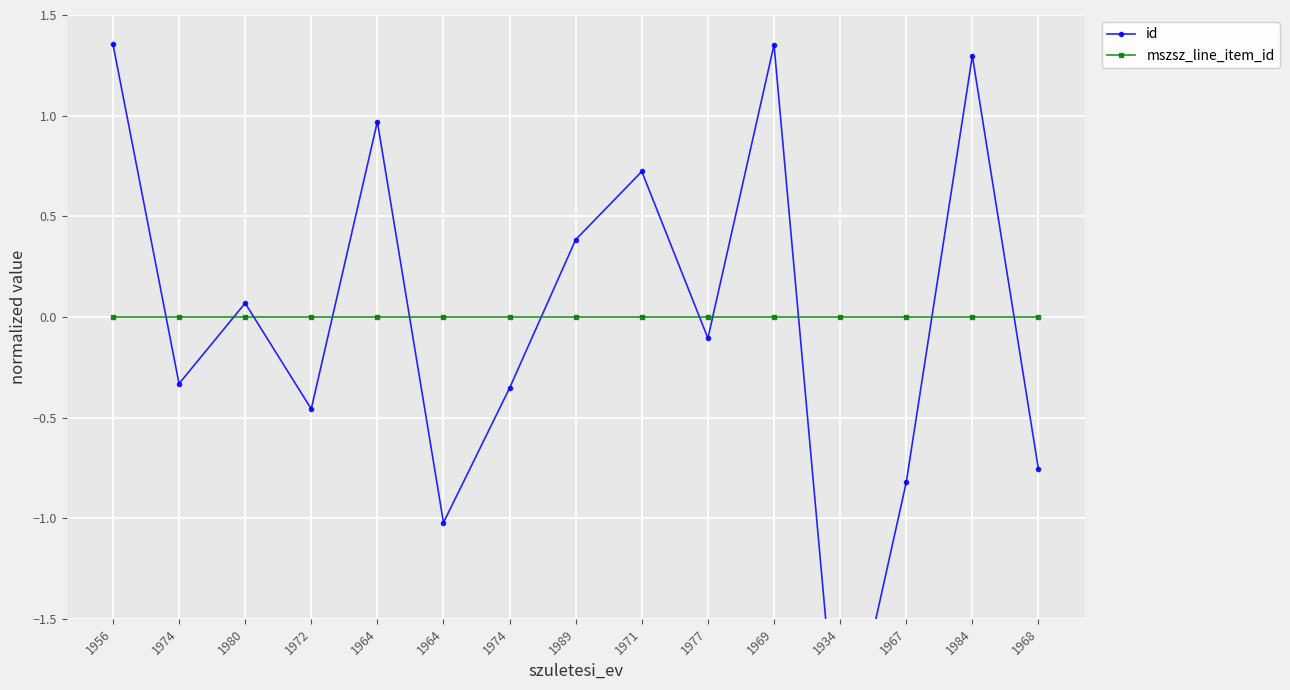

At how many categories does at least one series exceed -1?

15